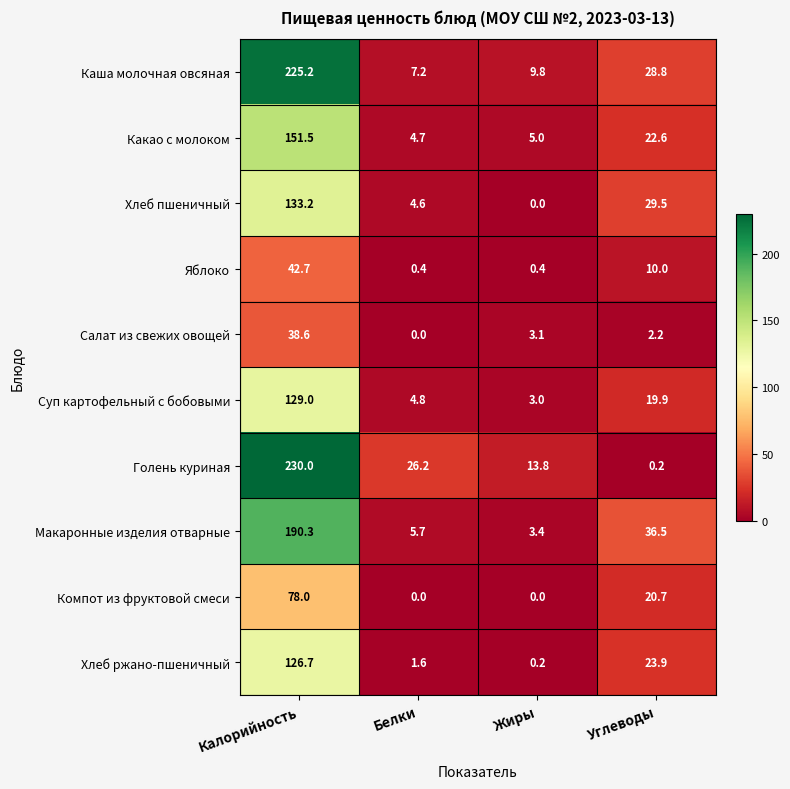

The value of Хлеб пшеничный at Углеводы is 40.8. True or false?

False